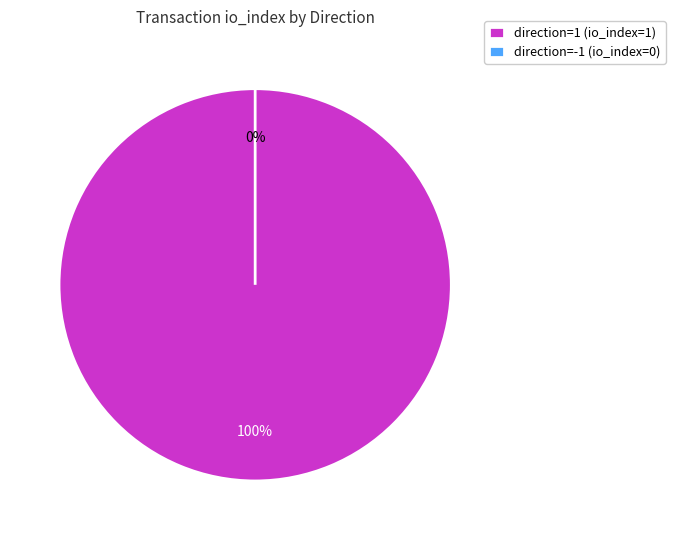

What portion of the pie excludes direction=-1 (io_index=0)?

100.0%